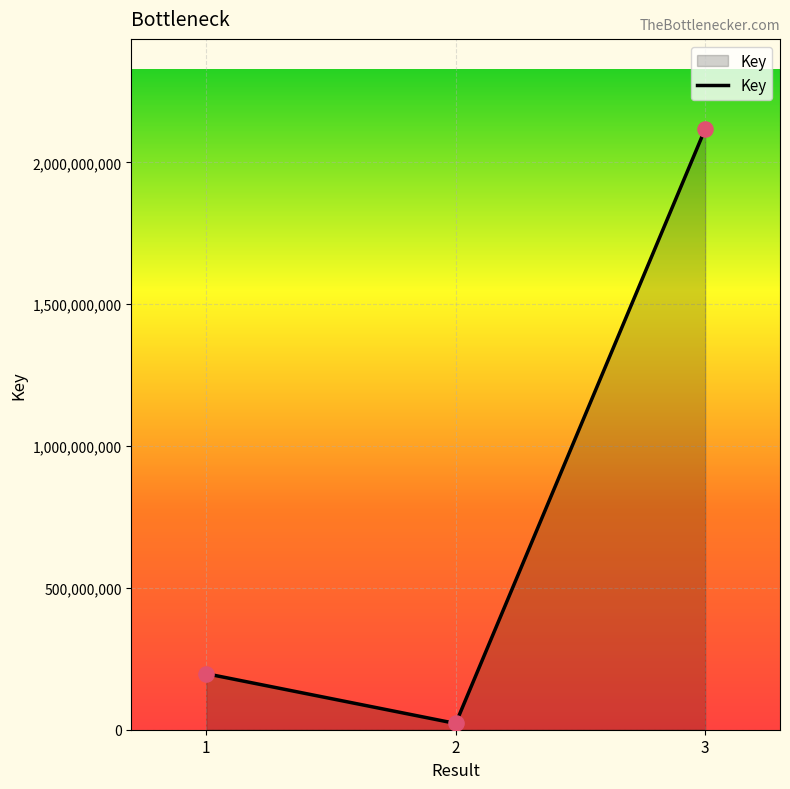

Approximately how many times larger is the value at 2 compared to 1?

0.1